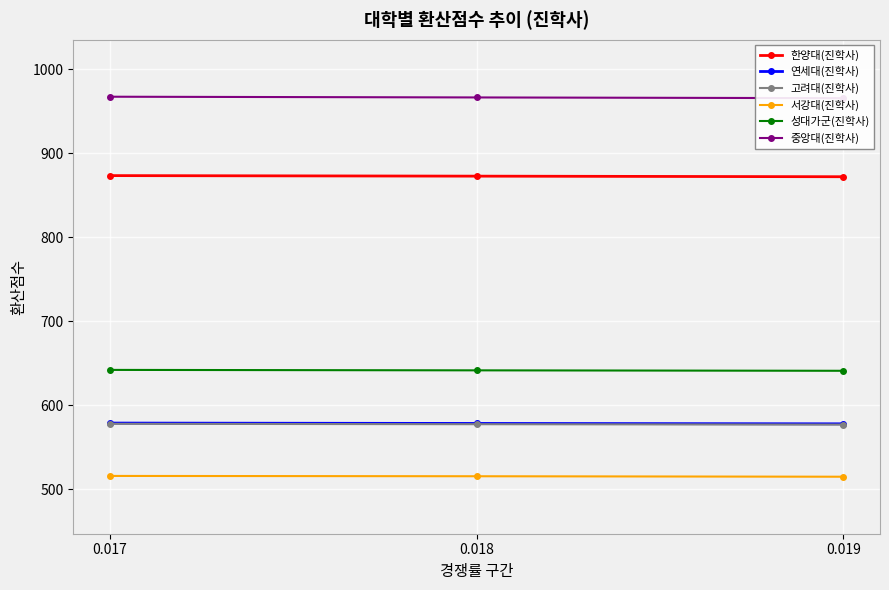

Which series has the largest total across all categories?

중앙대(진학사)